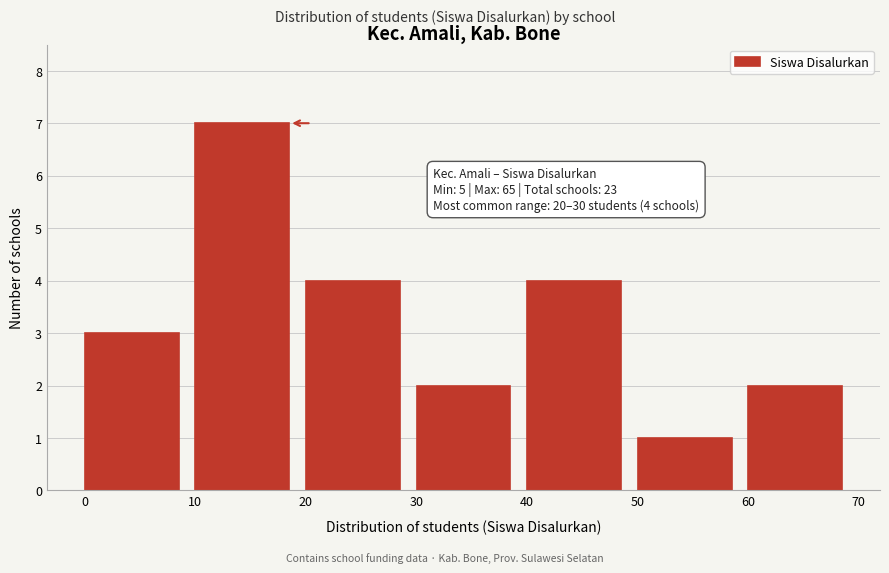

Over which range of the x-axis is the bar tallest?

10 to 20